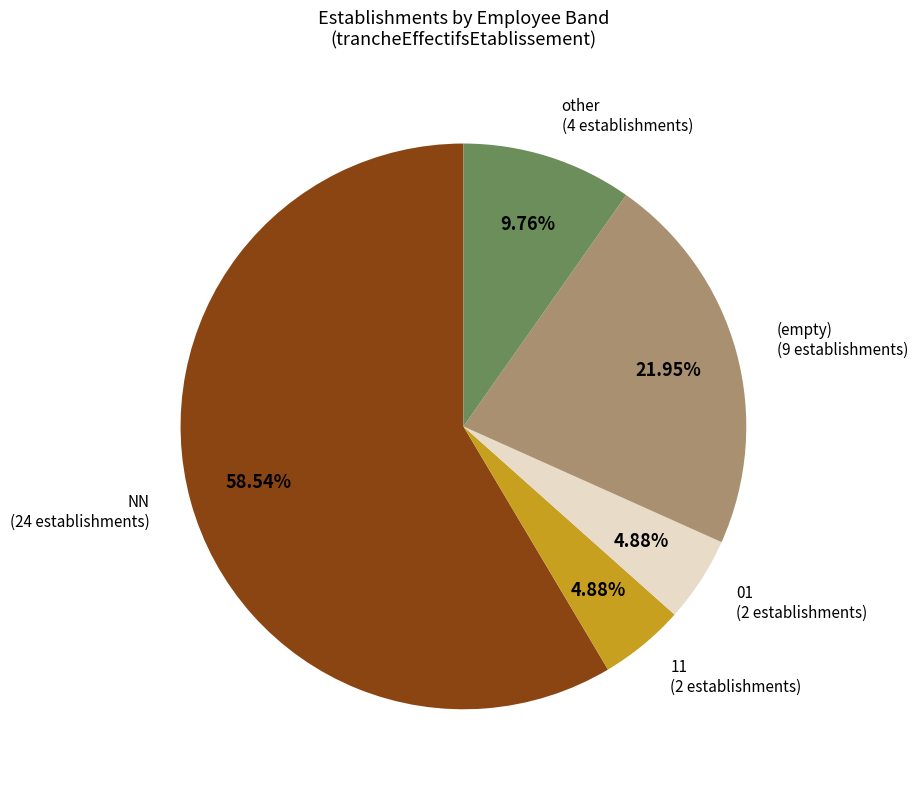

Is it true that 01 is 9% of the pie?

False